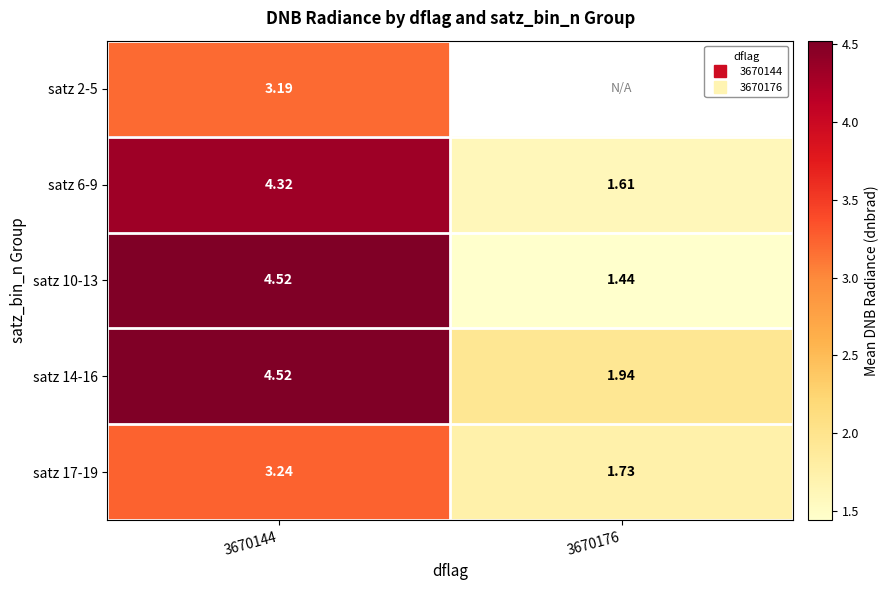

The satz 17-19 series shows 1.7 at 3670176. True or false?

True